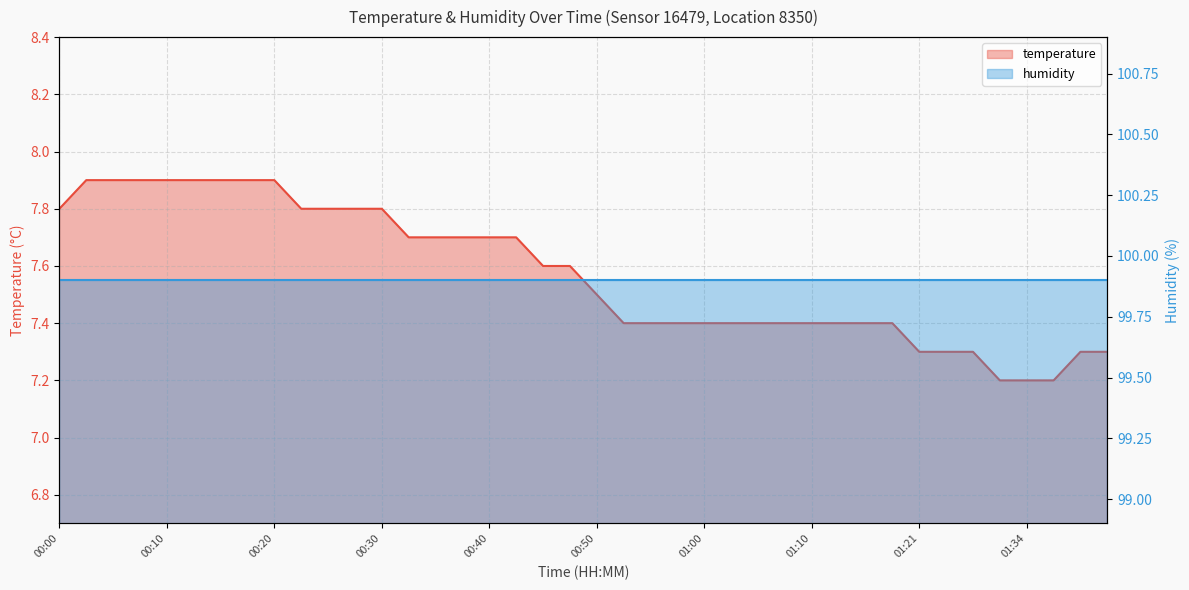

What is the sum of the values at 00:13 and 00:48?

15.5